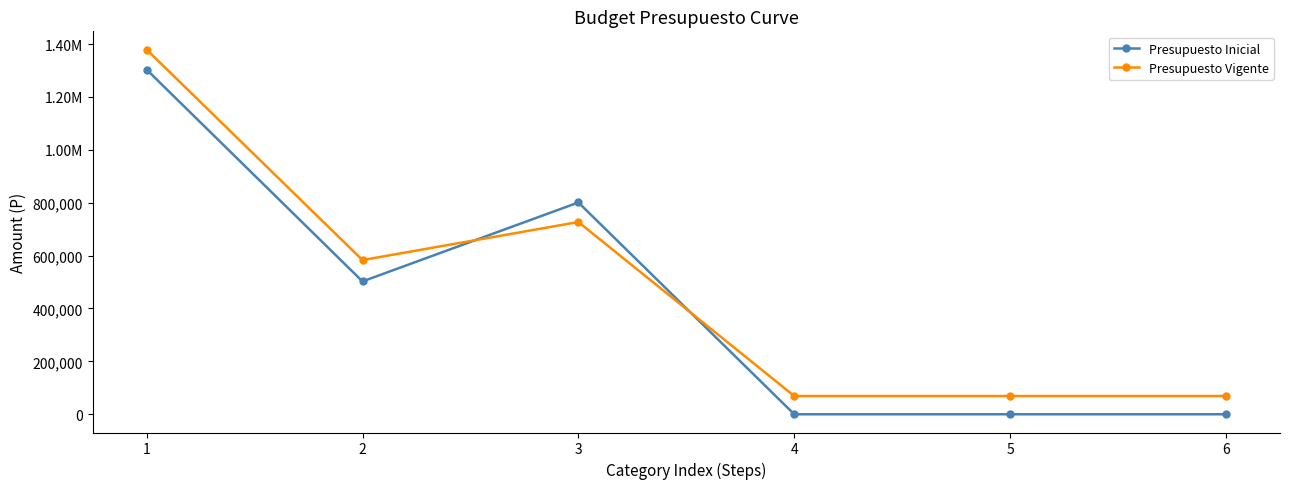

Does the chart display data point markers on the line(s)?

Yes